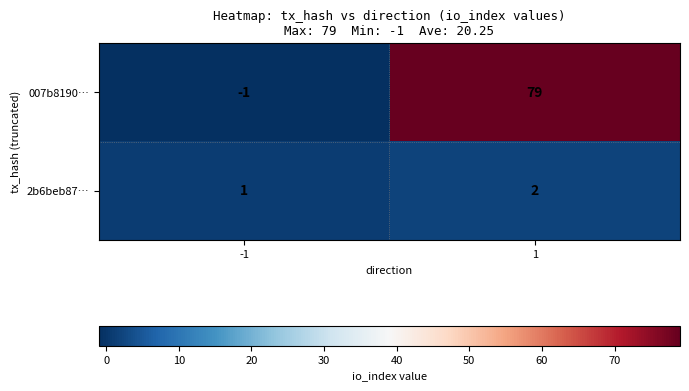

True or false: 007b8190… has a value of 0 at -1.

False